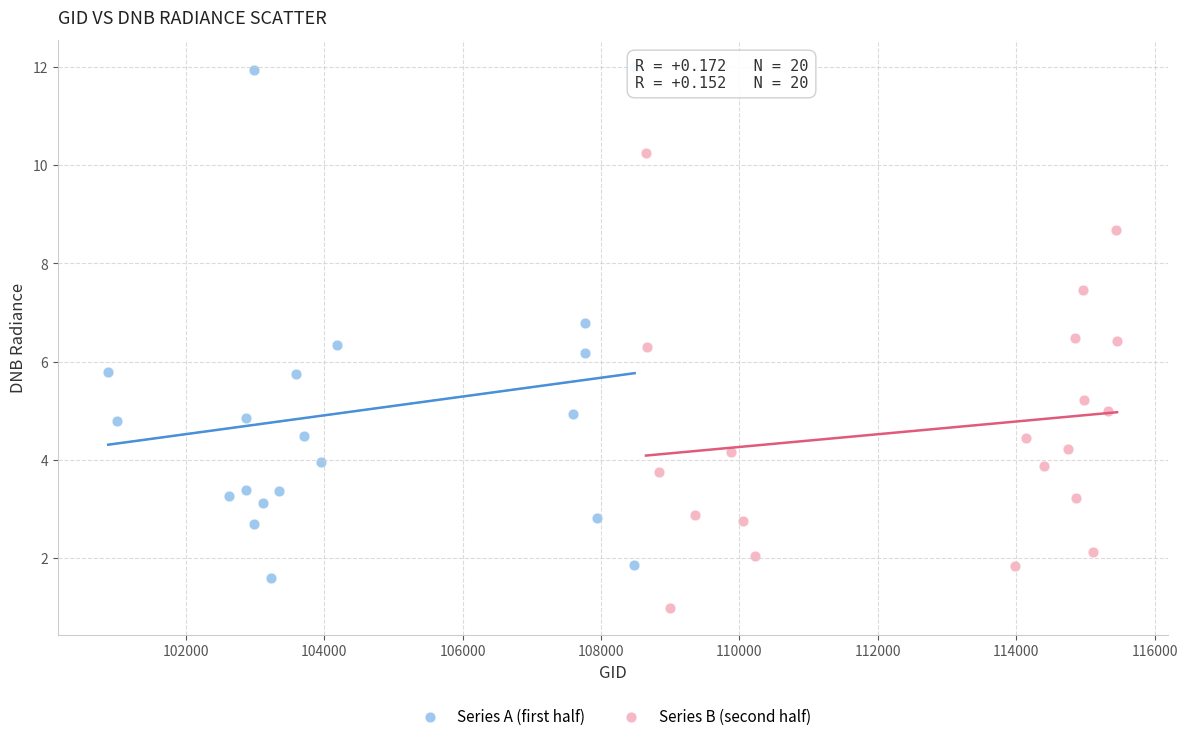

Which series contains the lowest Y value?

Series B (second half)